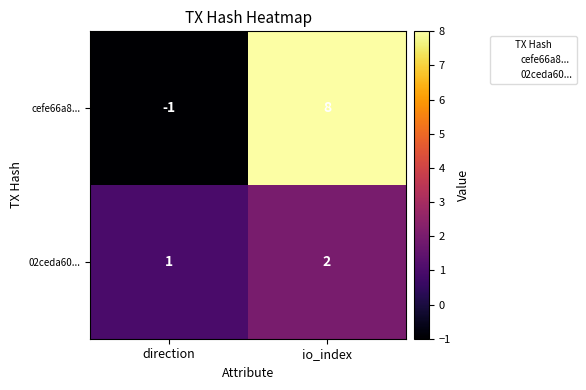

Rank the series at direction from highest to lowest value.

02ceda60..., cefe66a8...